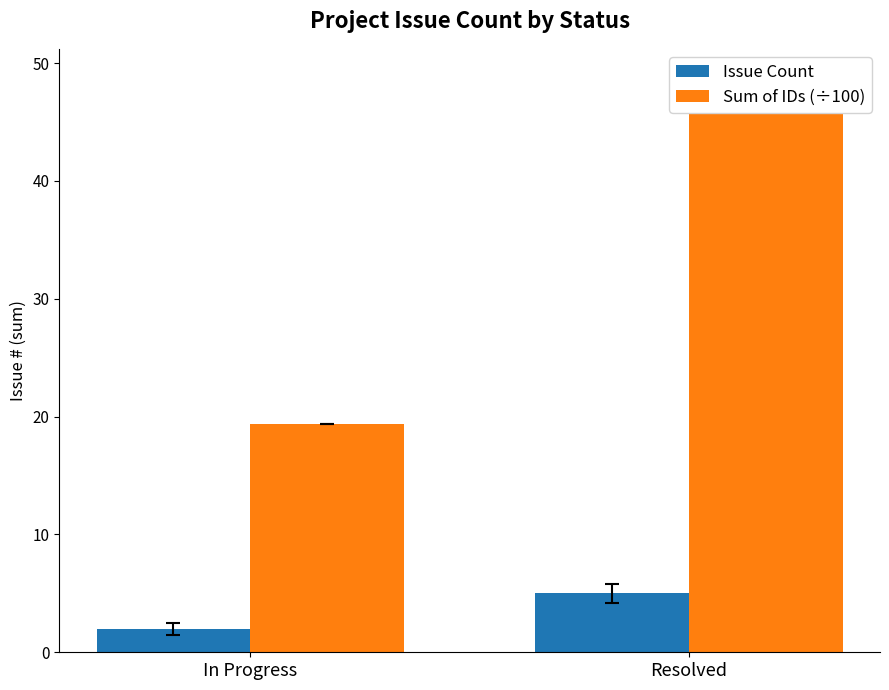

Reading right to left, extract all data points from this chart.

Issue Count: 5.0	2.0
Sum of IDs (÷100): 48.8	19.4